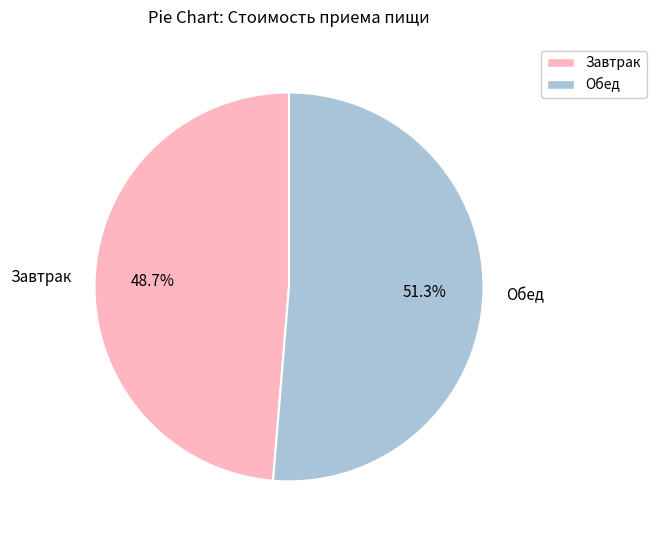

To the nearest percent, what is the difference between the Обед and Завтрак slice percentages?

3%